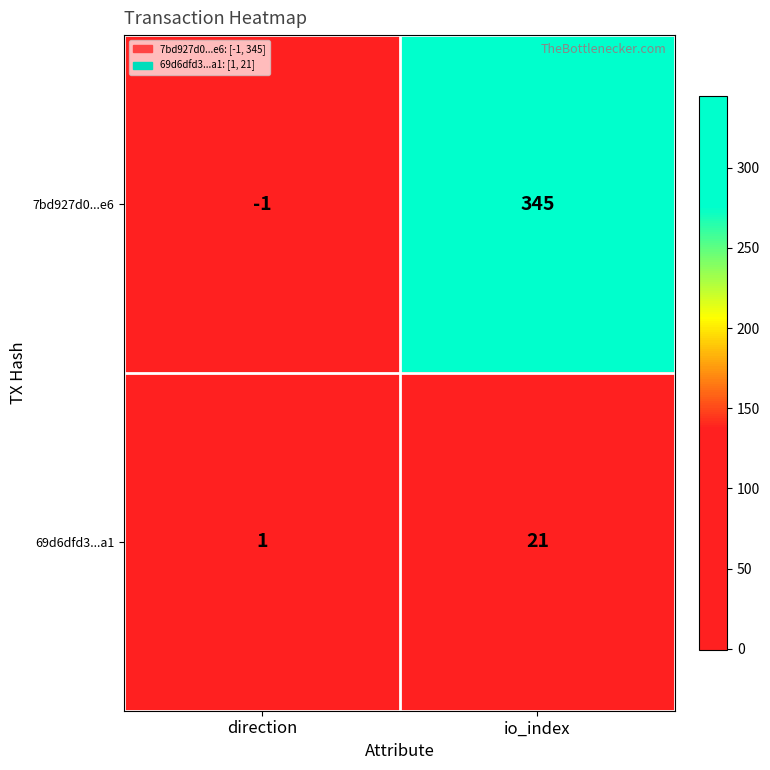

At how many categories does at least one series exceed 261?

1